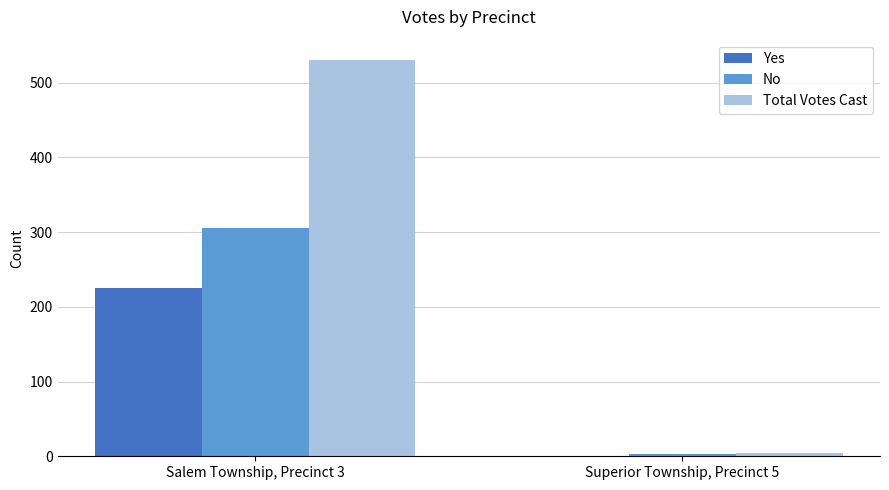

Which category has the highest value across all series?

Salem Township, Precinct 3